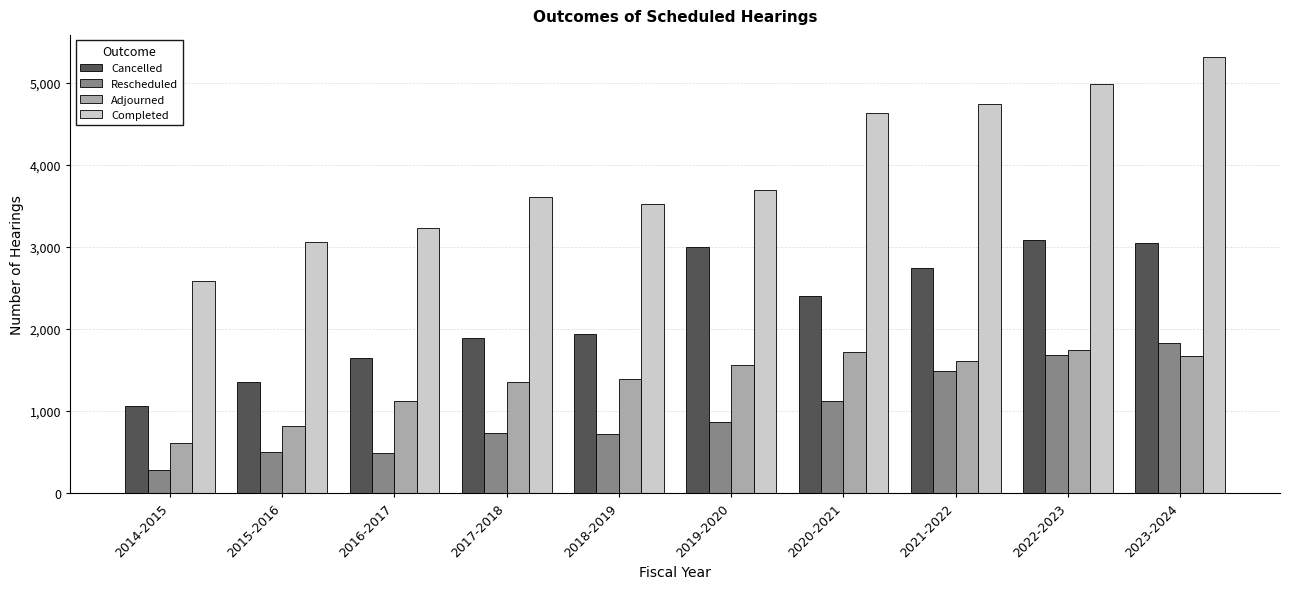

Between 2018-2019 and 2019-2020, which series saw the biggest shift?

Cancelled